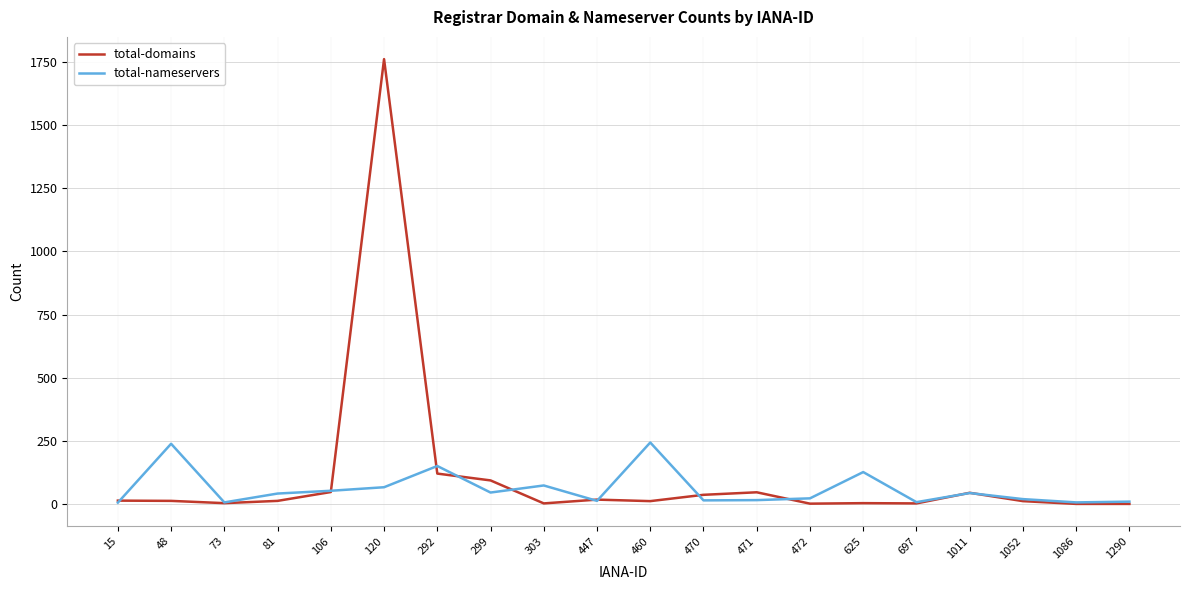

Which category has the highest value in the total-domains series?

120